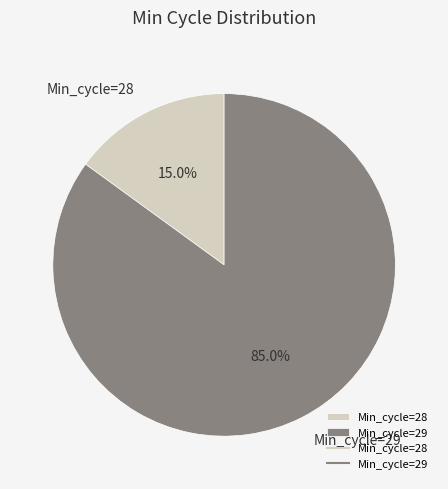

How much of the chart is everything except Min_cycle=29?

15.0%